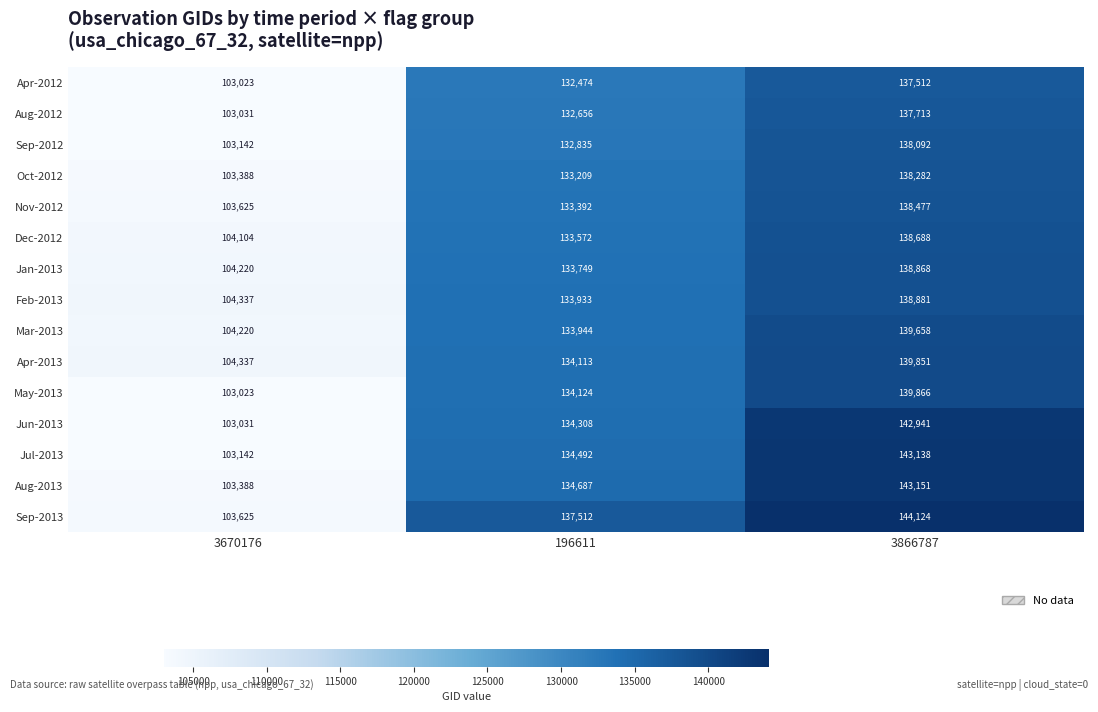

At 196611, list the series in order from smallest to largest.

Apr-2012, Aug-2012, Sep-2012, Oct-2012, Nov-2012, Dec-2012, Jan-2013, Feb-2013, Mar-2013, Apr-2013, May-2013, Jun-2013, Jul-2013, Aug-2013, Sep-2013